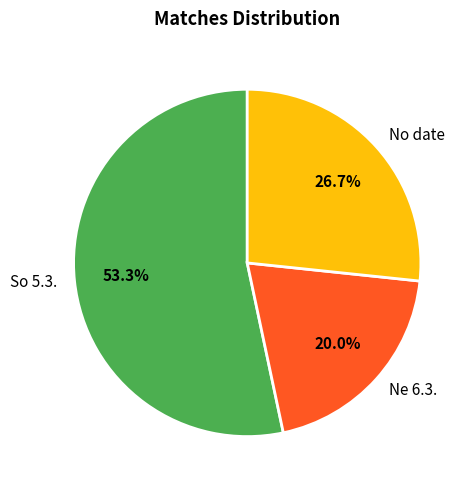

Approximately how many times larger is the value at No date compared to So 5.3.?

0.5